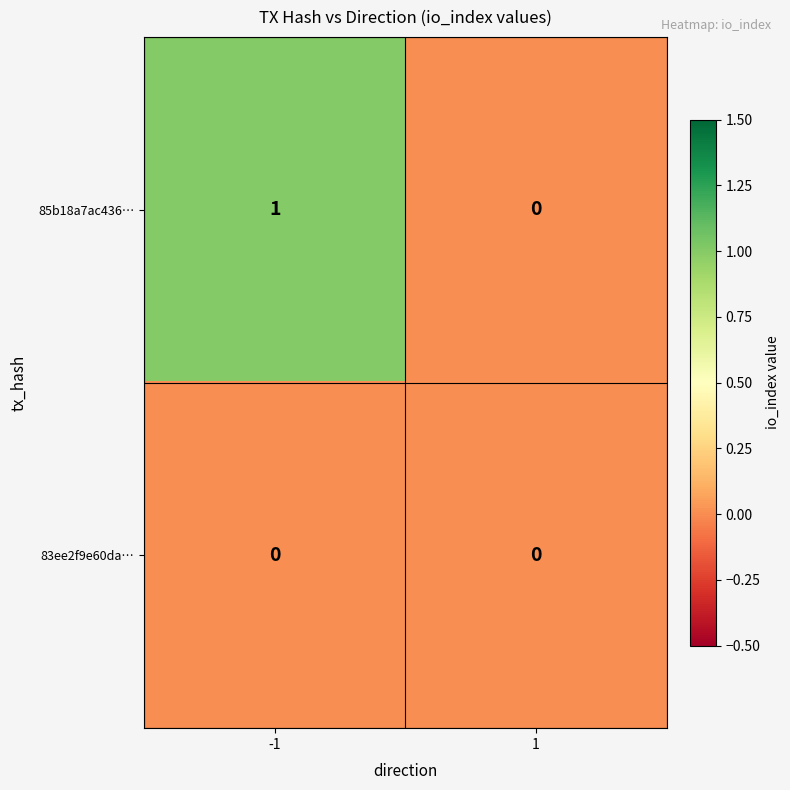

Is it true that 85b18a7ac436… equals 0 at 1?

True